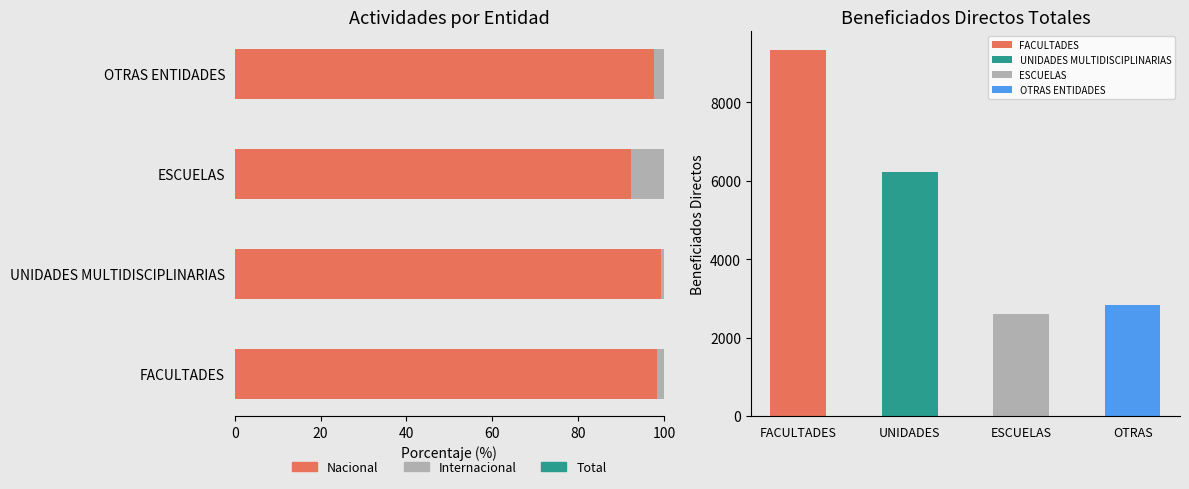

What is the difference between the maximum and minimum values in the Internacional series?

7.0